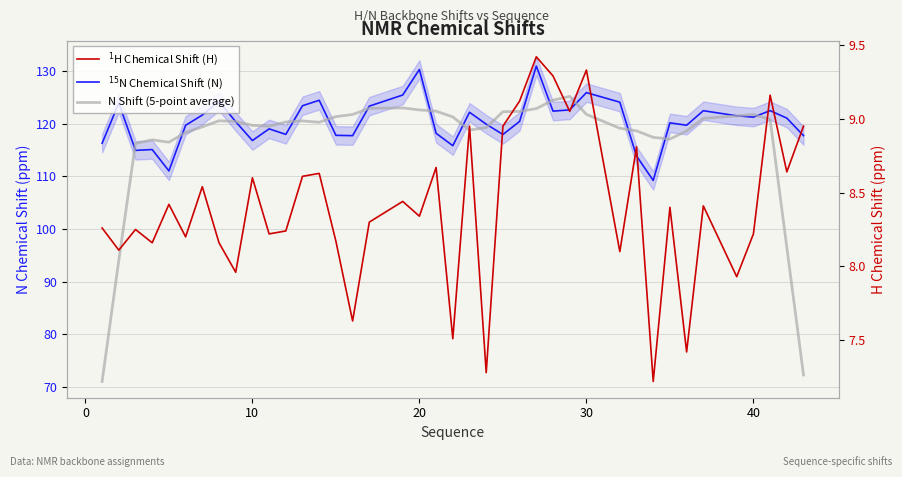

What is the difference between the second highest and second lowest values in the $^{1}$H Chemical Shift (H) series?

2.0